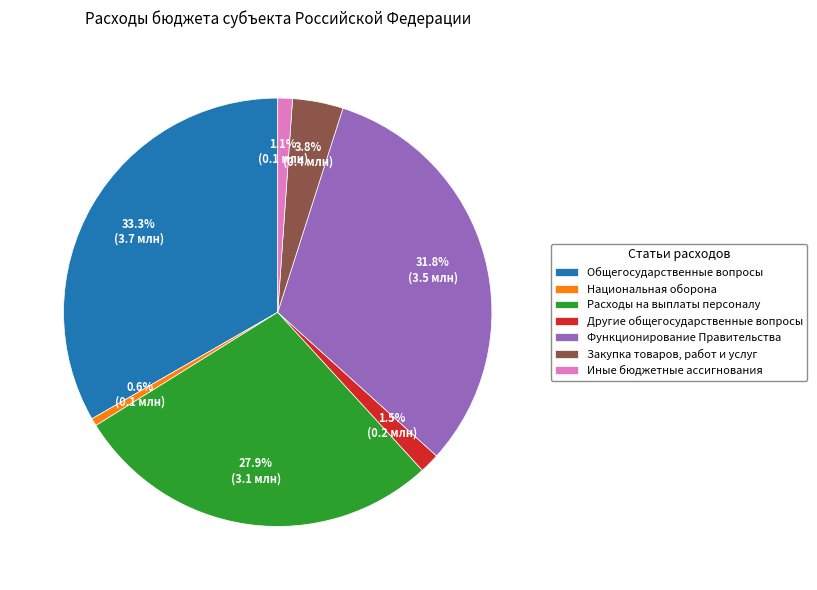

Count the number of slices in the pie.

7